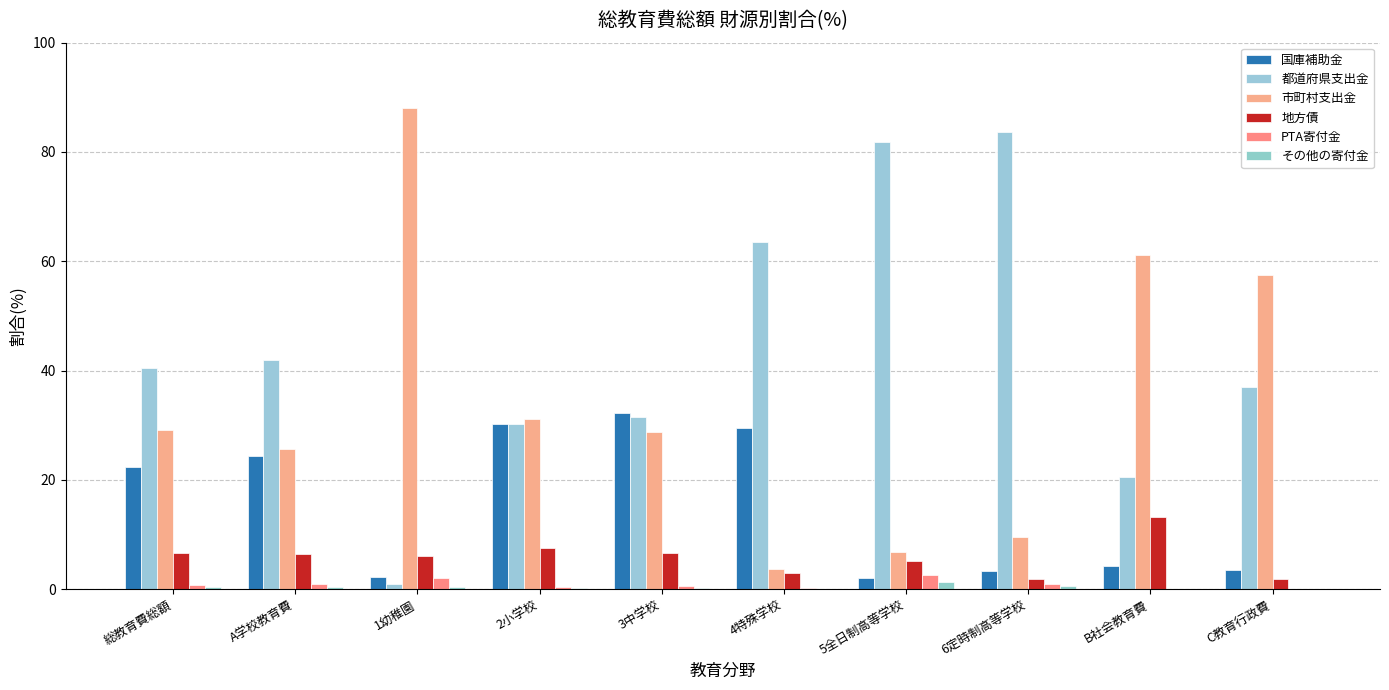

What is the average value of the 地方債 series?

5.8